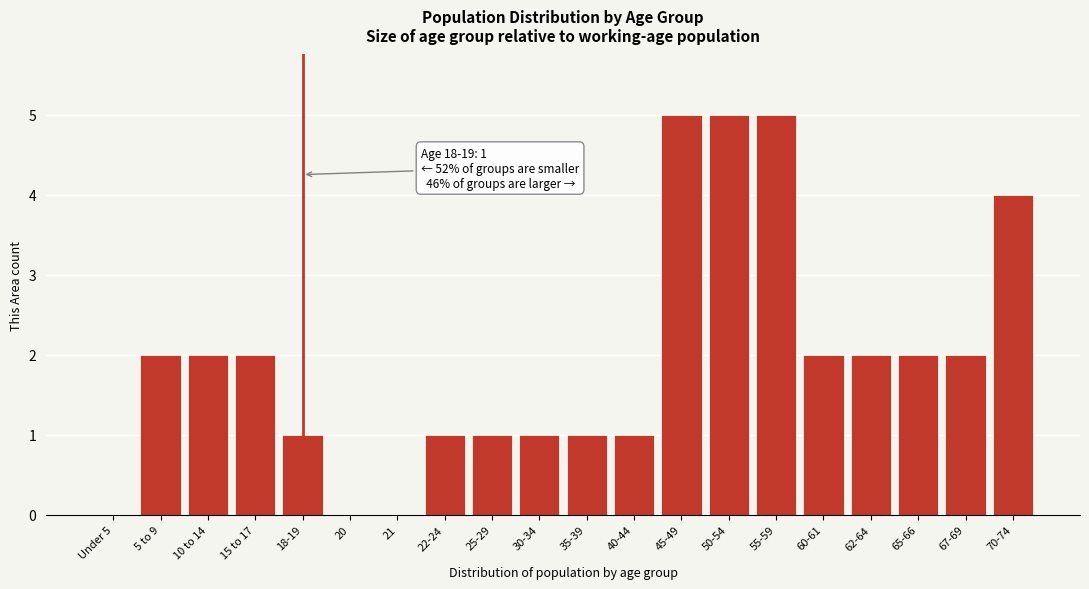

Reading left to right, transcribe all the data shown in this chart.

Under 5=0	5 to 9=2	10 to 14=2	15 to 17=2	18-19=1	20=0	21=0	22-24=1	25-29=1	30-34=1	35-39=1	40-44=1	45-49=5	50-54=5	55-59=5	60-61=2	62-64=2	65-66=2	67-69=2	70-74=4